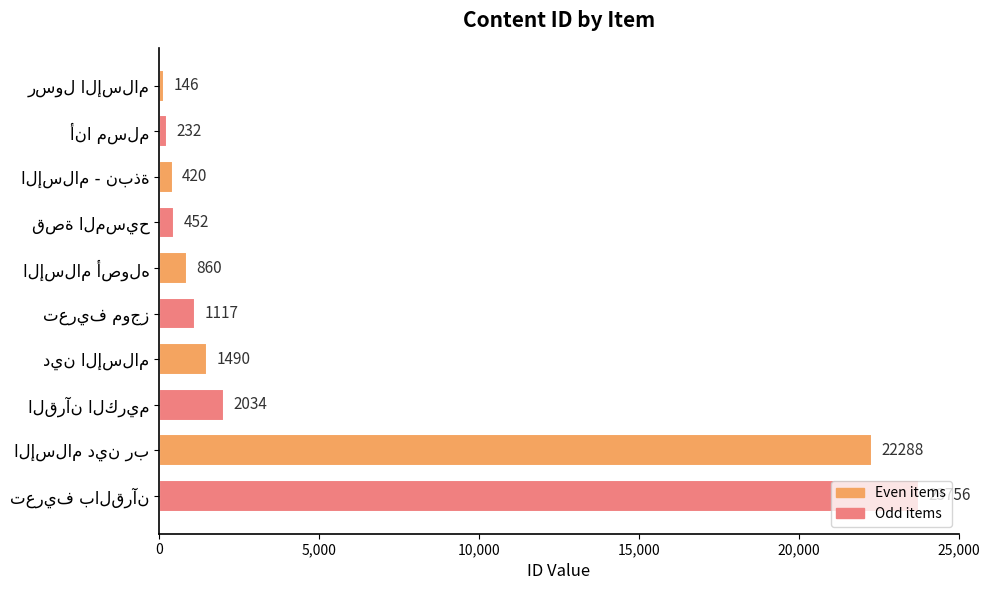

What is the average value?

5280